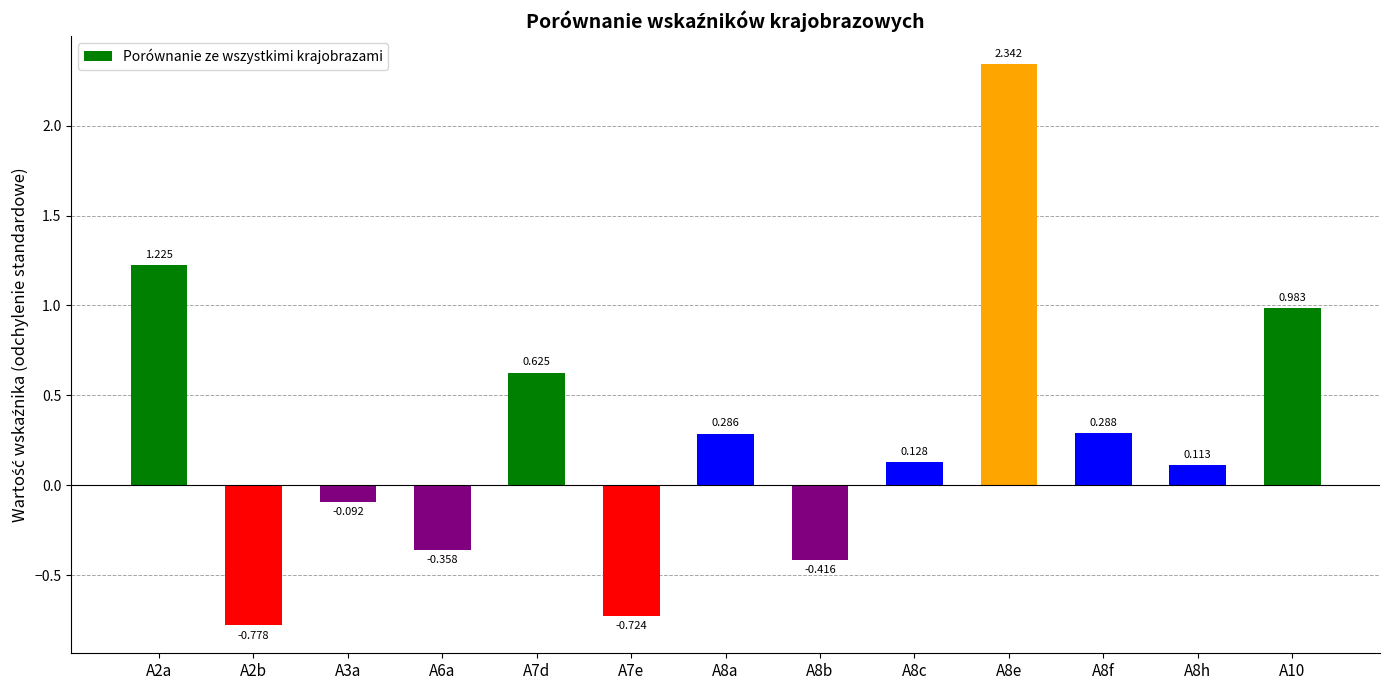

What is the average value?

0.3